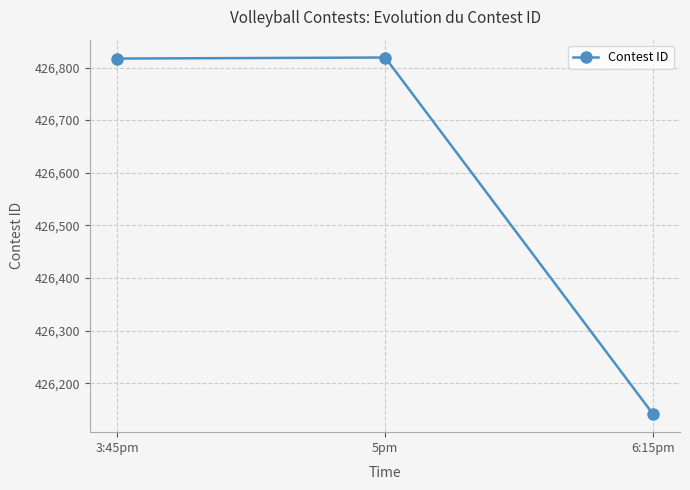

Which has a higher value, 6:15pm or 3:45pm?

3:45pm